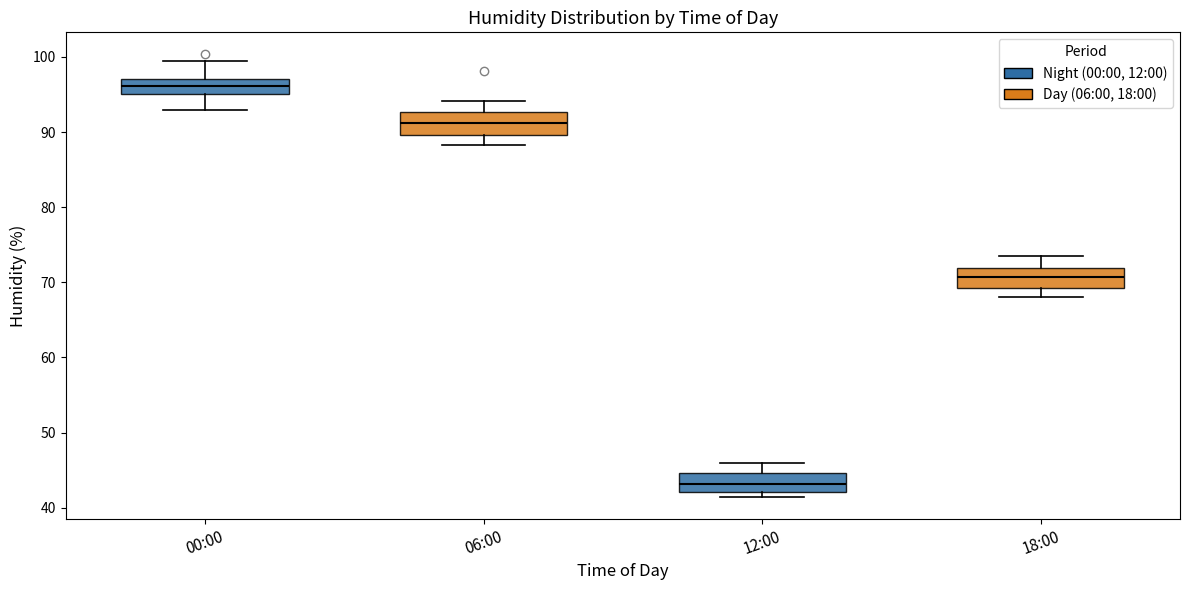

Reading left to right, read every box against the y-axis: the position of its median line, the range the box covers, and the ends of its whiskers. The values are not printed on the chart, so give them approximately, as read against the axis.

00:00: median 96, box 95 to 97, whiskers 93 to 100
06:00: median 91, box 90 to 93, whiskers 88 to 94
12:00: median 43, box 42 to 45, whiskers 42 (just below the box's lower edge) to 46
18:00: median 71, box 69 to 72, whiskers 68 to 74